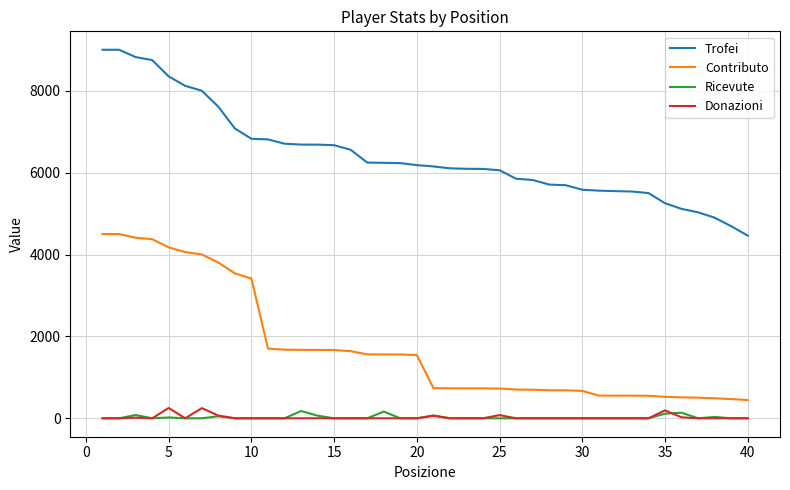

Which series has the largest total across all categories?

Trofei